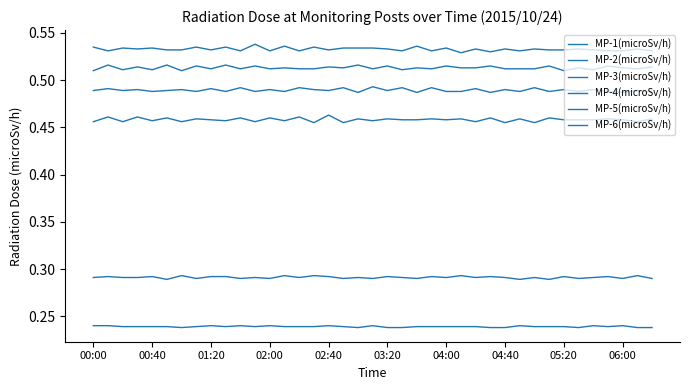

True or false: MP-4(microSv/h) and MP-5(microSv/h) intersect in this chart.

False